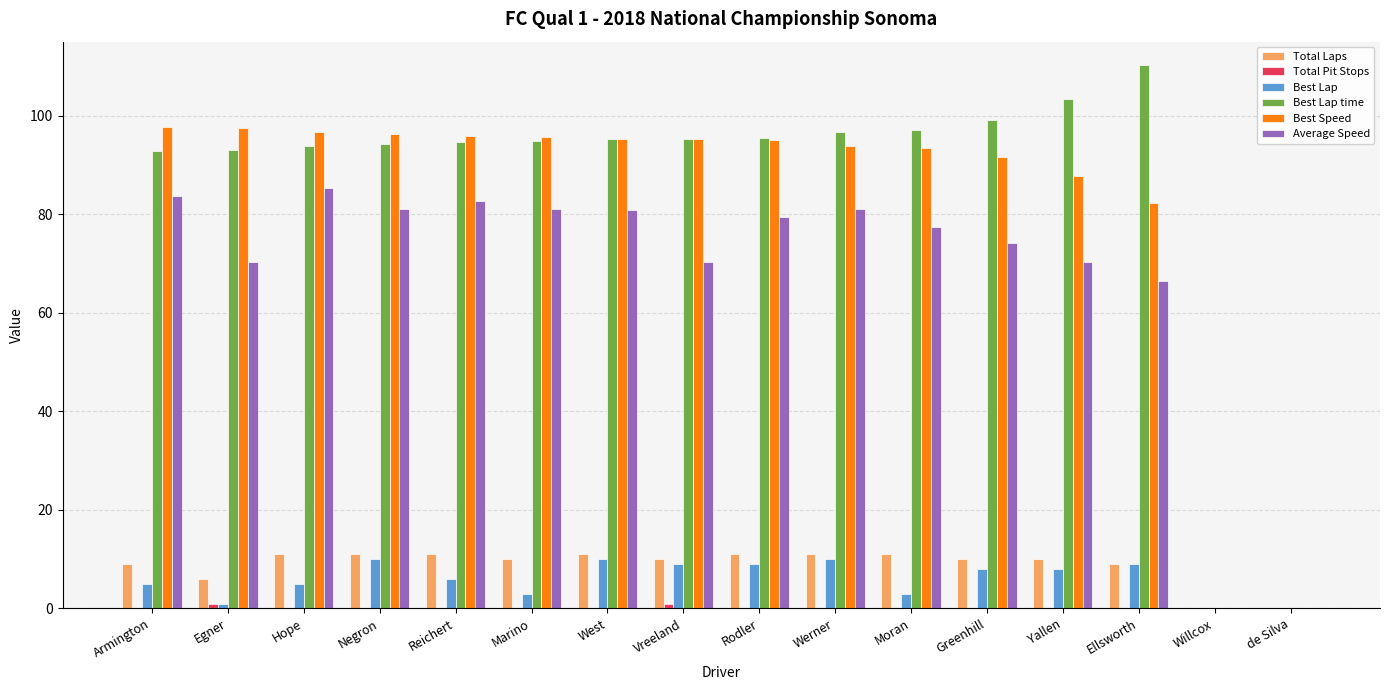

Is it true that Best Lap equals 3.0 at Moran?

True